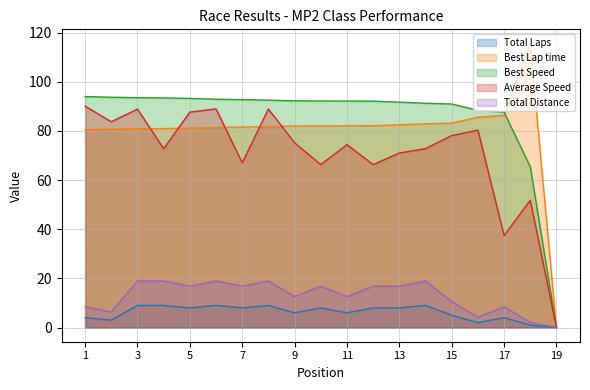

At which label is Average Speed closest to 45?

18